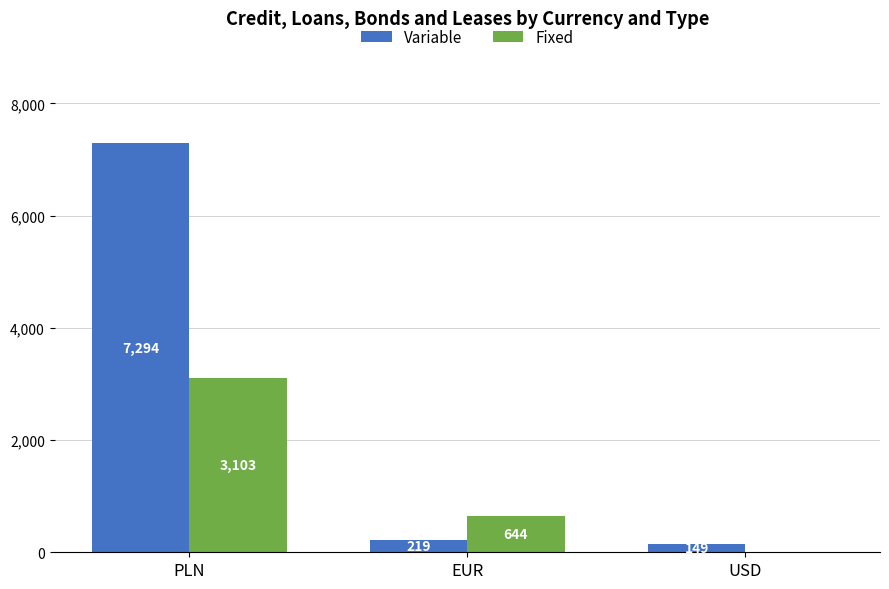

Reading left to right, list all the values displayed in this chart.

Variable: 7294	219	149
Fixed: 3103	644	0